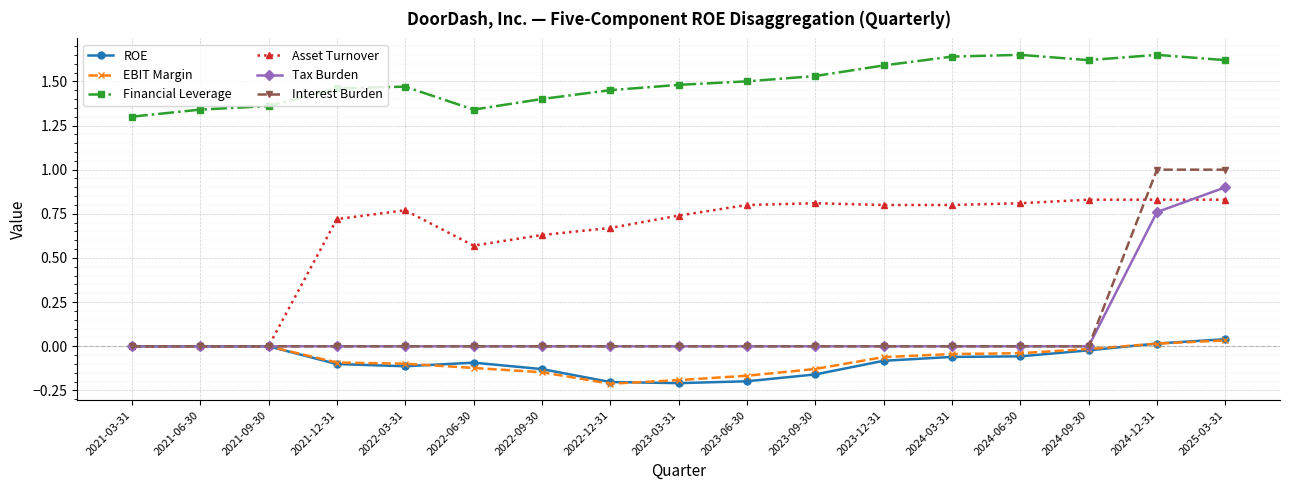

What is the label of the 9th point from the right?

2023-03-31